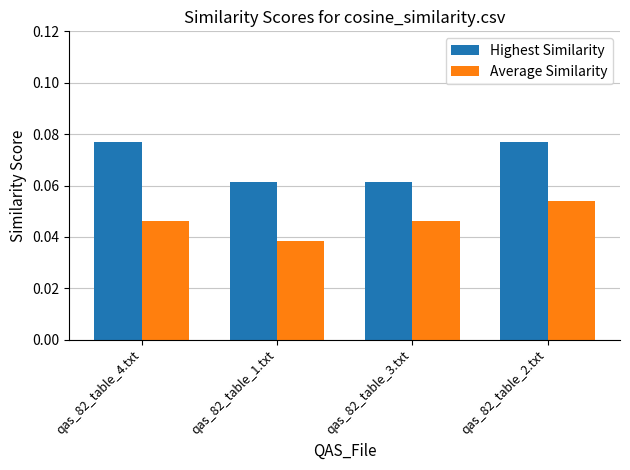

Count the Average Similarity values in the range 0 to 1.

4